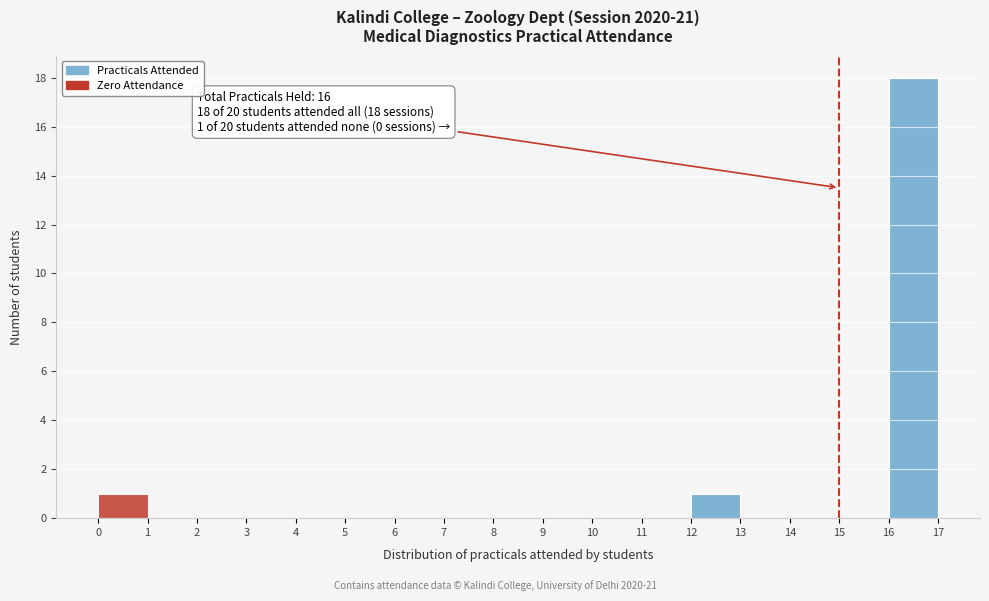

Which range on the x-axis has the tallest bar?

16 to 17